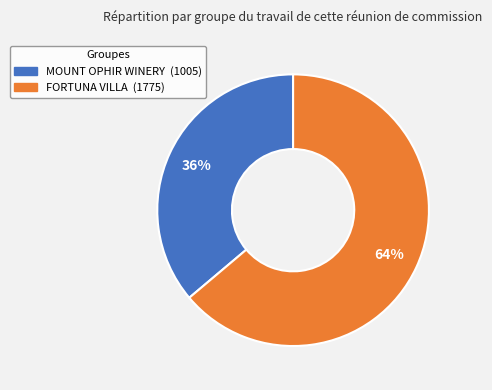

What percentage is the FORTUNA VILLA slice, to the nearest percent?

64%